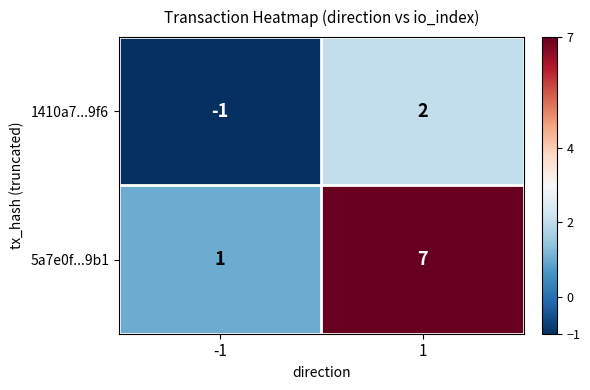

Which series has the widest spread of values?

5a7e0f...9b1